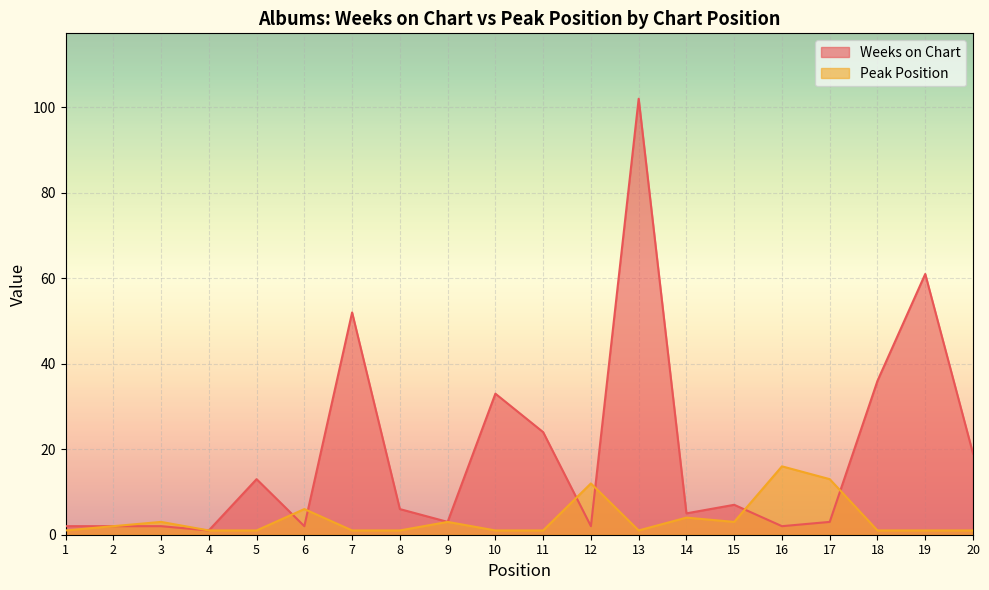

Where does the Weeks on Chart series first go above 6?

5